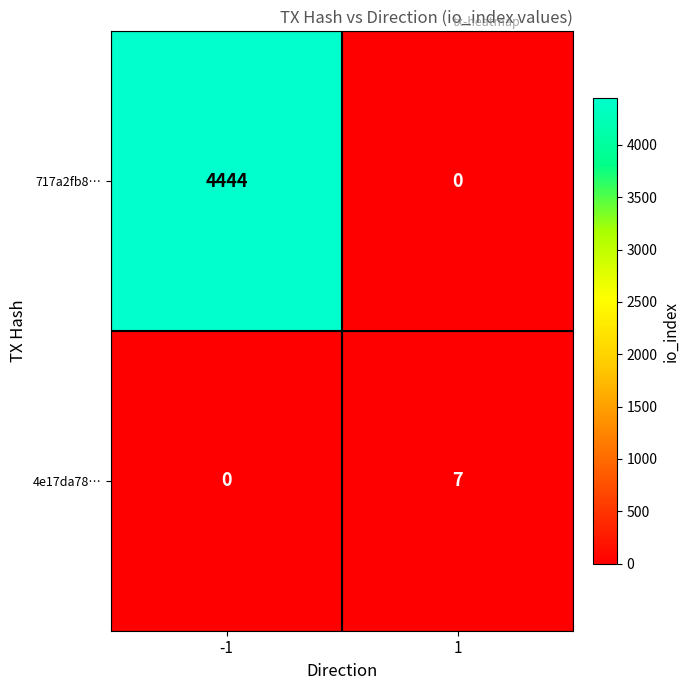

The 4e17da78… series shows 0 at -1. True or false?

True